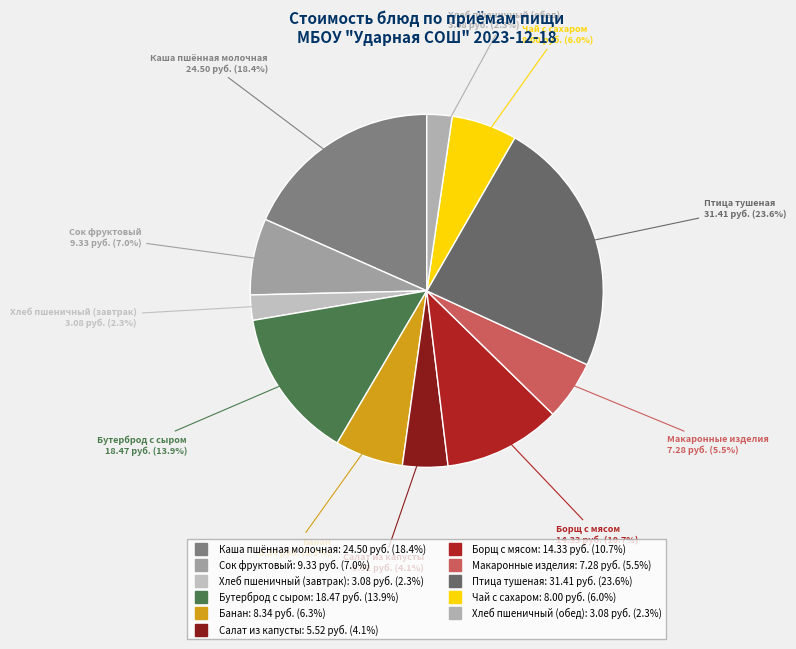

Between Каша пшённая молочная and Макаронные изделия, which is larger?

Каша пшённая молочная